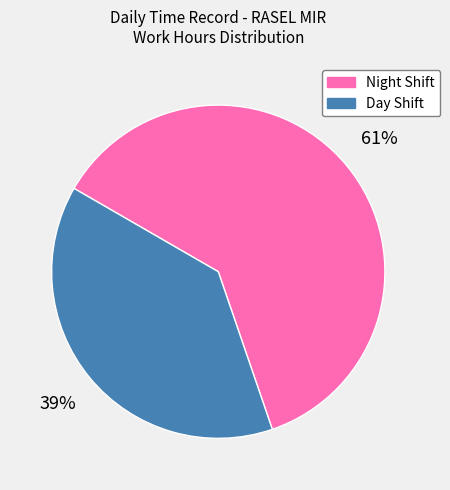

Is there a majority slice in this chart?

Yes